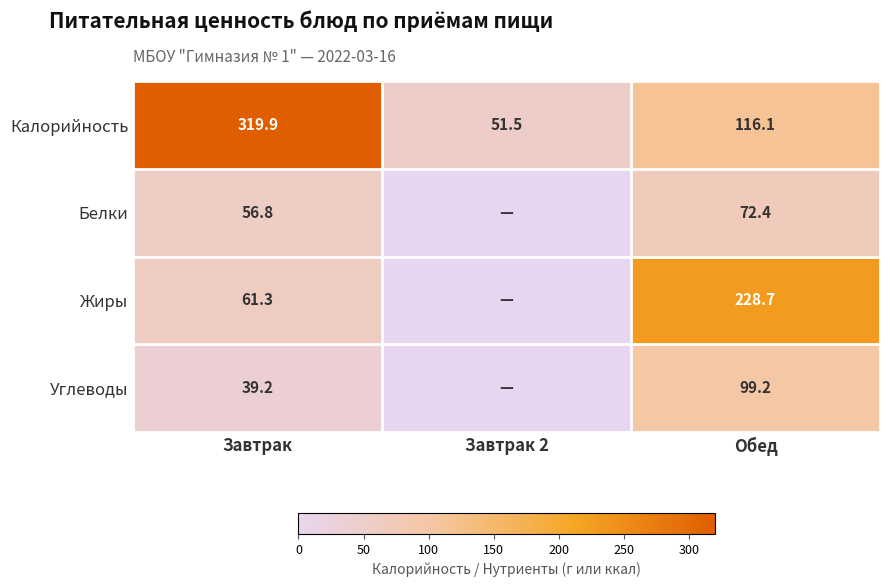

What is the difference between the maximum and minimum values in the Калорийность series?

268.4